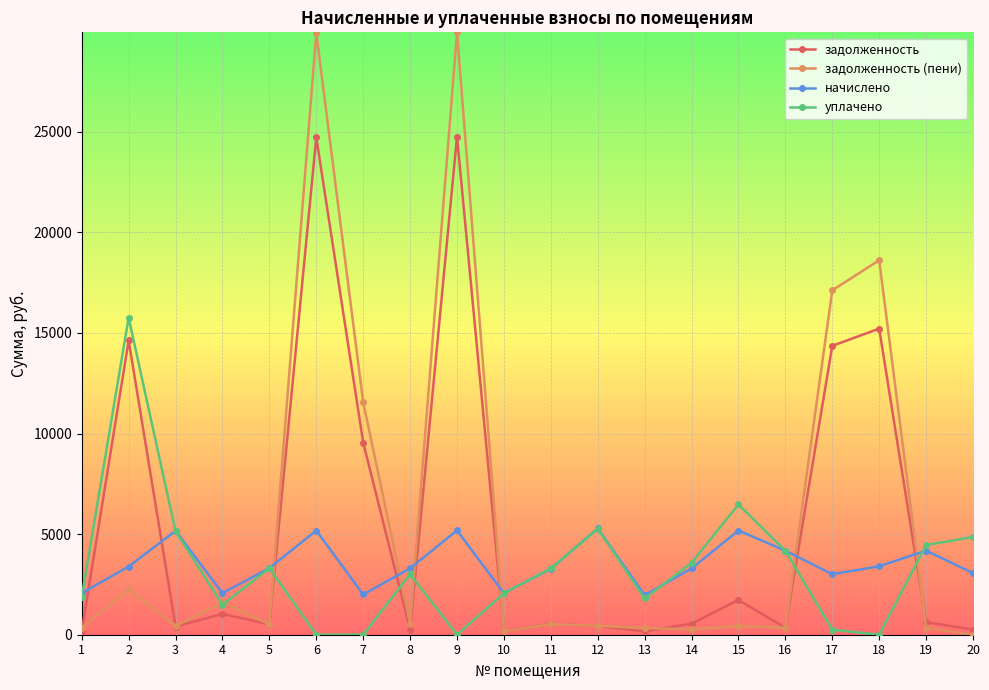

Where do задолженность and начислено first cross each other?

1 and 2